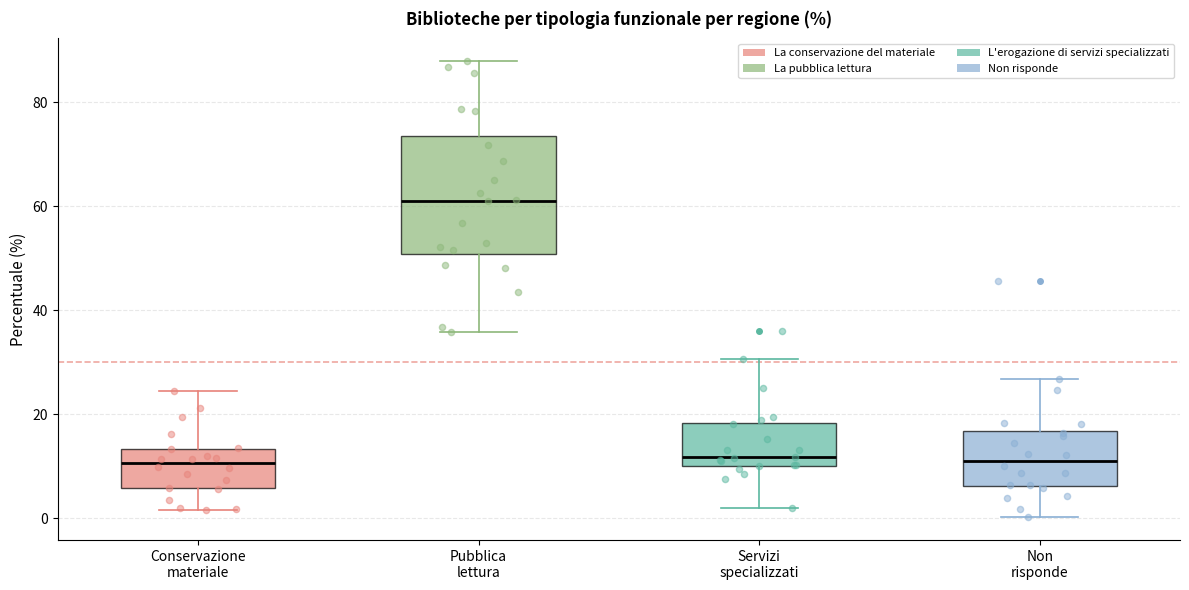

Where does the lower whisker of the box for Conservazione materiale end on the y-axis? The values are not printed on the chart, so give them approximately, as read against the axis.

2